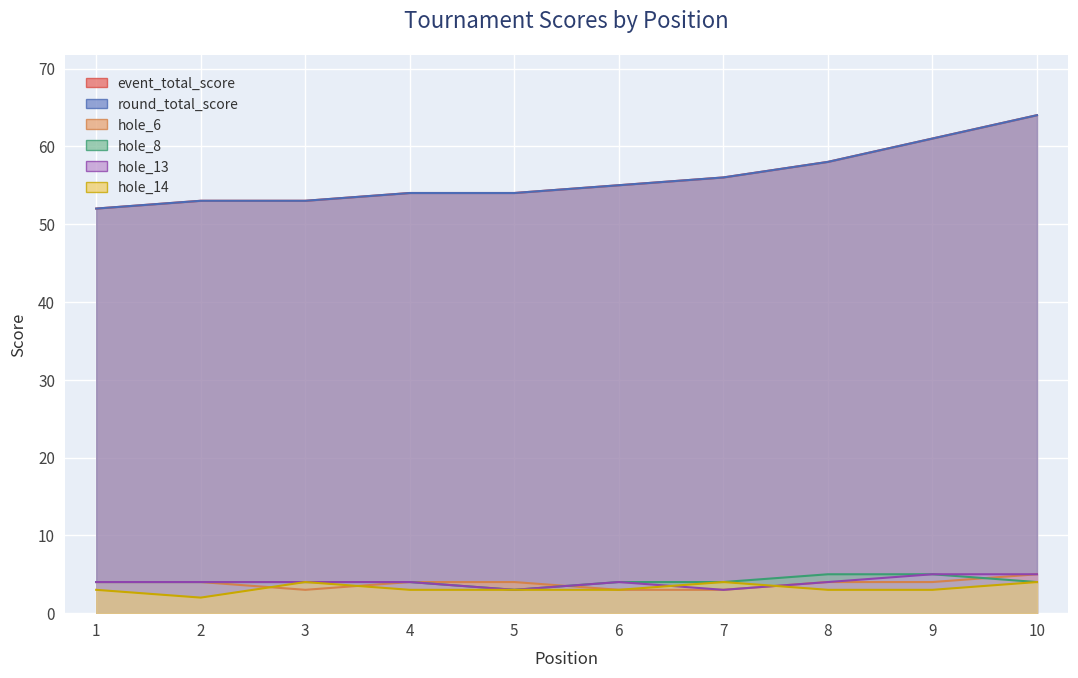

What is the difference between the maximum and minimum values in the hole_13 series?

2